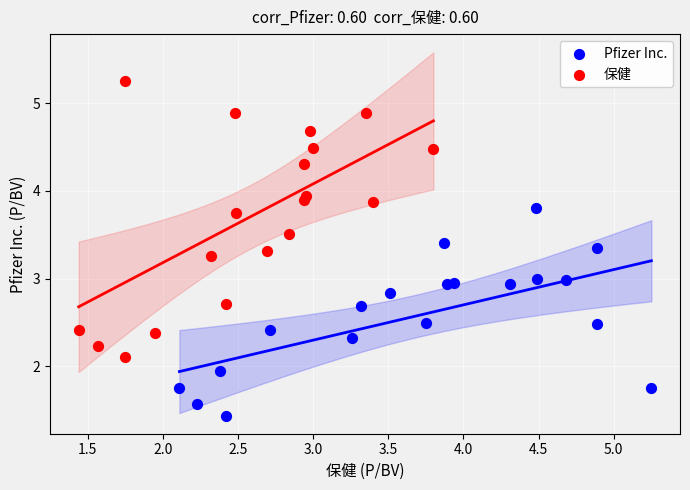

Which series contains the highest Y value?

保健